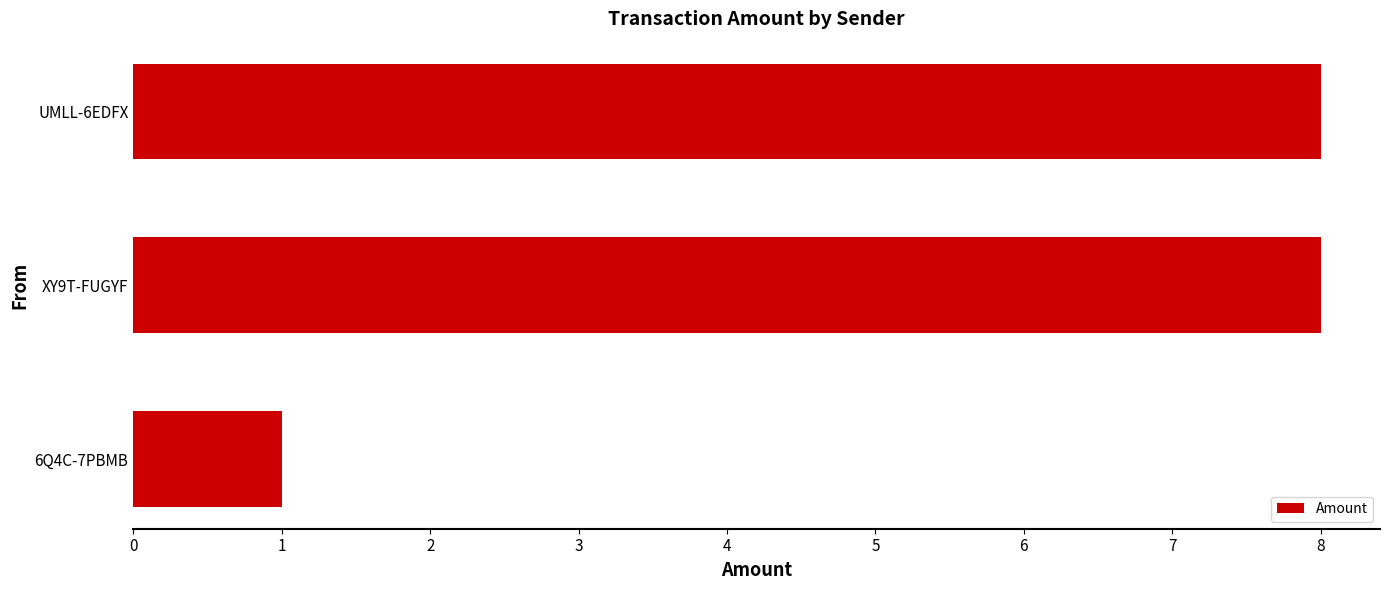

What is the maximum value shown in the chart?

8